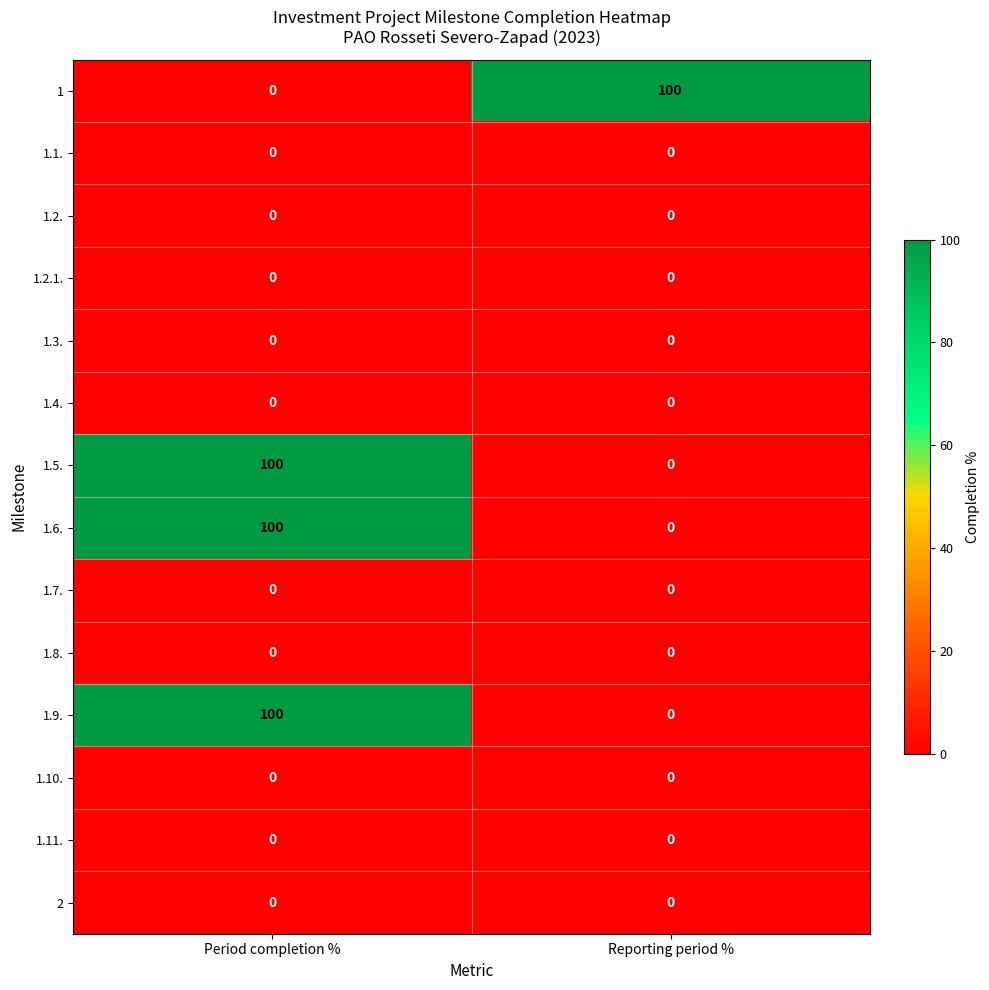

Reading left to right, list all the values displayed in this chart.

1: Period completion %=0	Reporting period %=100
1.1.: Period completion %=0	Reporting period %=0
1.2.: Period completion %=0	Reporting period %=0
1.2.1.: Period completion %=0	Reporting period %=0
1.3.: Period completion %=0	Reporting period %=0
1.4.: Period completion %=0	Reporting period %=0
1.5.: Period completion %=100	Reporting period %=0
1.6.: Period completion %=100	Reporting period %=0
1.7.: Period completion %=0	Reporting period %=0
1.8.: Period completion %=0	Reporting period %=0
1.9.: Period completion %=100	Reporting period %=0
1.10.: Period completion %=0	Reporting period %=0
1.11.: Period completion %=0	Reporting period %=0
2: Period completion %=0	Reporting period %=0